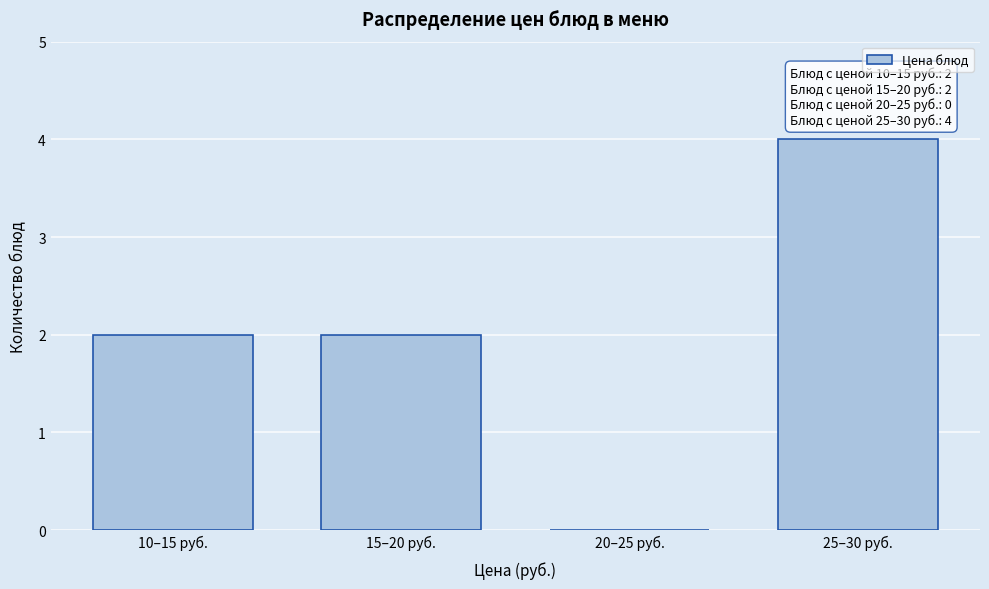

Reading left to right, what are all the values shown in this chart?

10–15 руб.=2	15–20 руб.=2	20–25 руб.=0	25–30 руб.=4